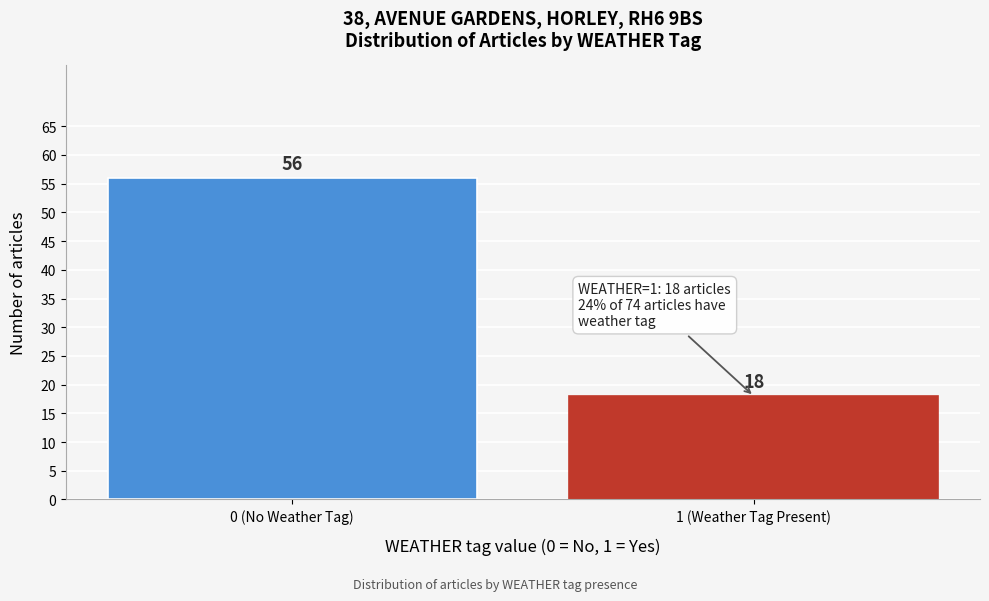

Reading left to right, transcribe all the data shown in this chart.

56	18